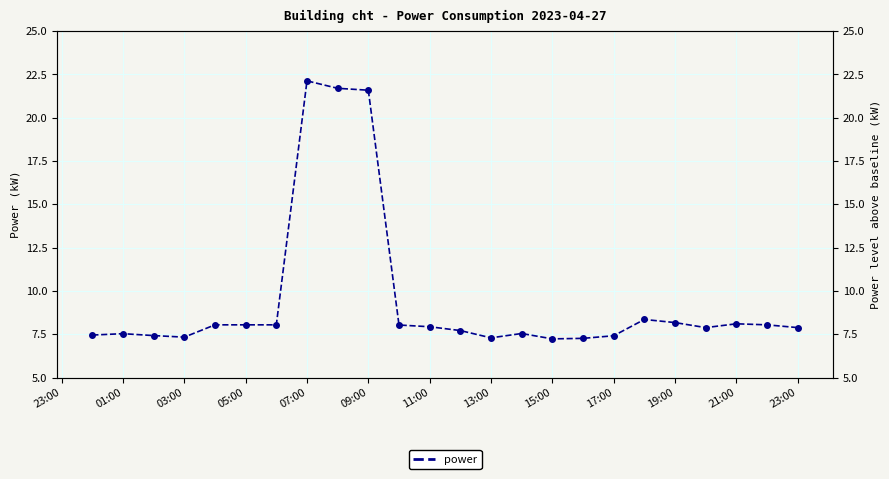

True or false: there are more than 0 points higher than both neighbors.

True